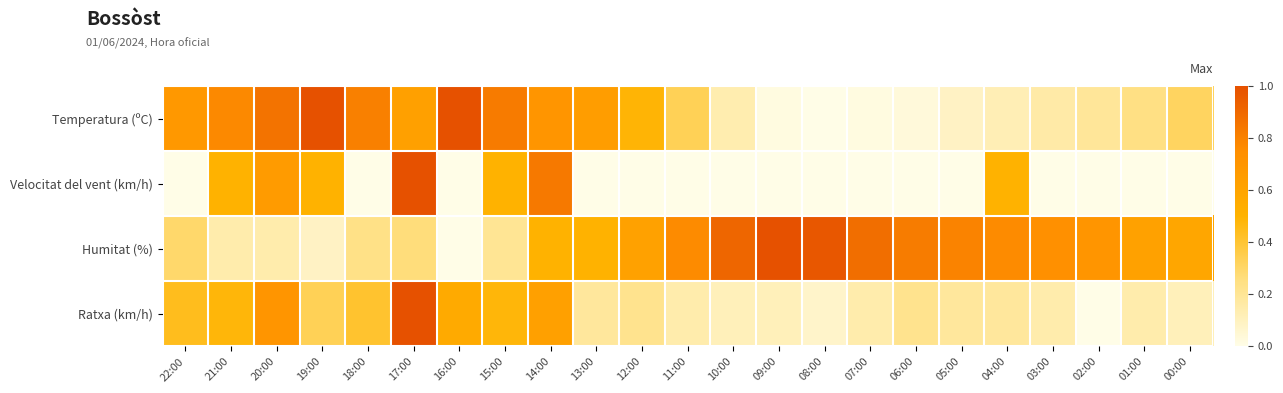

Reading left to right, what are all the values shown in this chart?

Temperatura (ºC): 22:00=0.7	21:00=0.8	20:00=0.9	19:00=1.0	18:00=0.8	17:00=0.6	16:00=1.0	15:00=0.8	14:00=0.7	13:00=0.6	12:00=0.5	11:00=0.3	10:00=0.1	09:00=0.0	08:00=0.0	07:00=0.0	06:00=0.0	05:00=0.1	04:00=0.1	03:00=0.2	02:00=0.2	01:00=0.2	00:00=0.3
Velocitat del vent (km/h): 22:00=0.0	21:00=0.5	20:00=0.7	19:00=0.5	18:00=0.0	17:00=1.0	16:00=0.0	15:00=0.5	14:00=0.8	13:00=0.0	12:00=0.0	11:00=0.0	10:00=0.0	09:00=0.0	08:00=0.0	07:00=0.0	06:00=0.0	05:00=0.0	04:00=0.5	03:00=0.0	02:00=0.0	01:00=0.0	00:00=0.0
Humitat (%): 22:00=0.3	21:00=0.1	20:00=0.1	19:00=0.1	18:00=0.2	17:00=0.3	16:00=0.0	15:00=0.2	14:00=0.5	13:00=0.5	12:00=0.6	11:00=0.8	10:00=0.9	09:00=1.0	08:00=1.0	07:00=0.9	06:00=0.8	05:00=0.8	04:00=0.8	03:00=0.7	02:00=0.7	01:00=0.6	00:00=0.6
Ratxa (km/h): 22:00=0.4	21:00=0.5	20:00=0.7	19:00=0.3	18:00=0.4	17:00=1.0	16:00=0.6	15:00=0.5	14:00=0.6	13:00=0.2	12:00=0.2	11:00=0.1	10:00=0.1	09:00=0.1	08:00=0.1	07:00=0.1	06:00=0.2	05:00=0.2	04:00=0.2	03:00=0.1	02:00=0.0	01:00=0.1	00:00=0.1